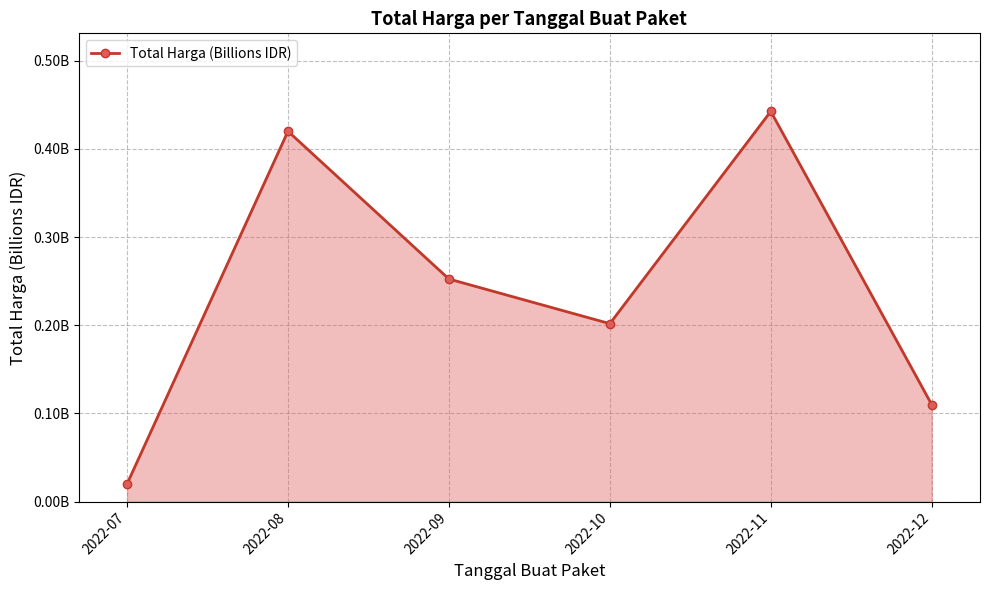

Rank the categories by value from lowest to highest.

2022-07, 2022-12, 2022-10, 2022-09, 2022-08, 2022-11